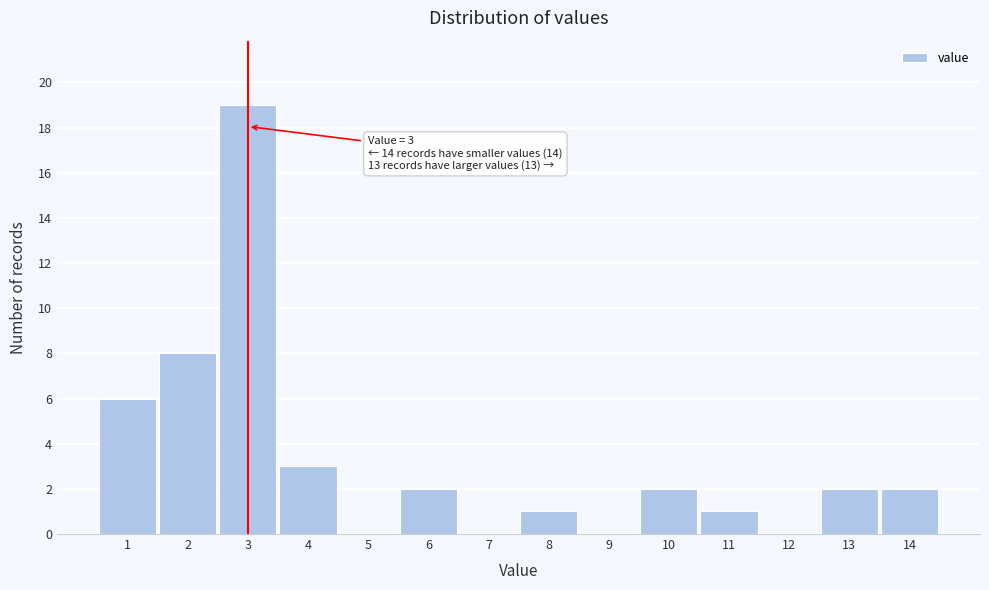

Which range on the x-axis has the tallest bar?

2.5 to 3.5